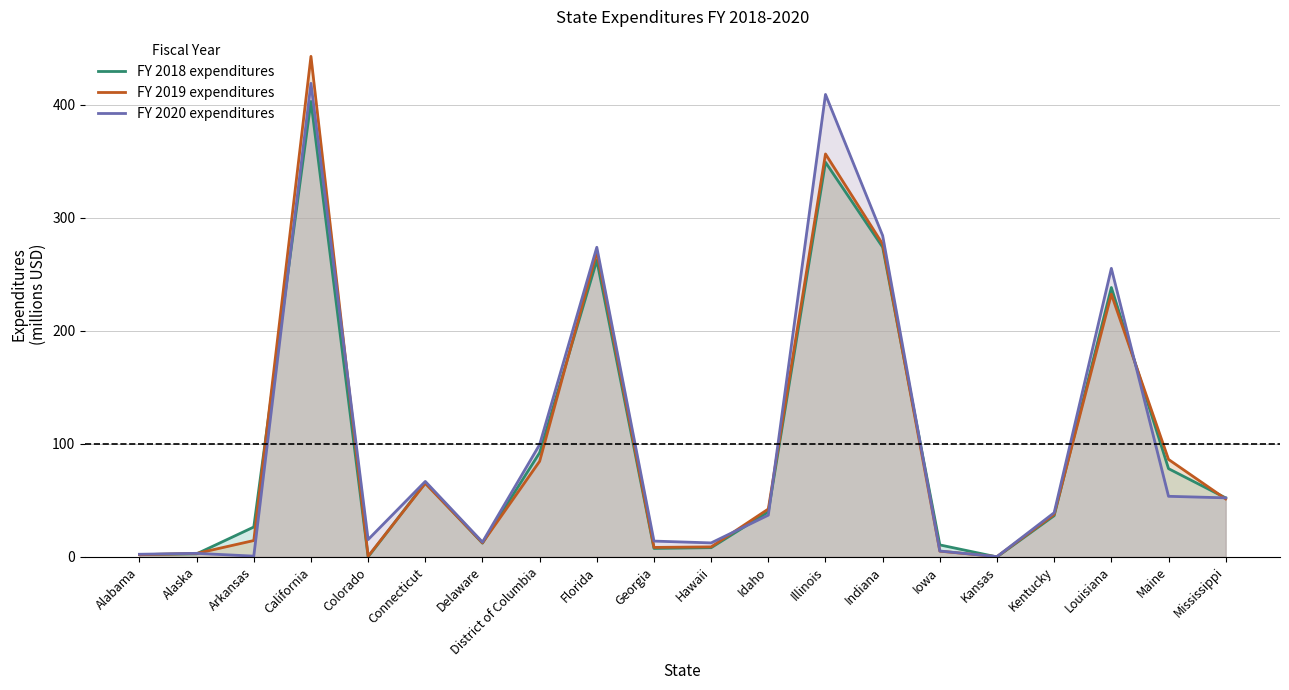

The FY 2019 expenditures series shows 42.3 at Idaho. True or false?

True